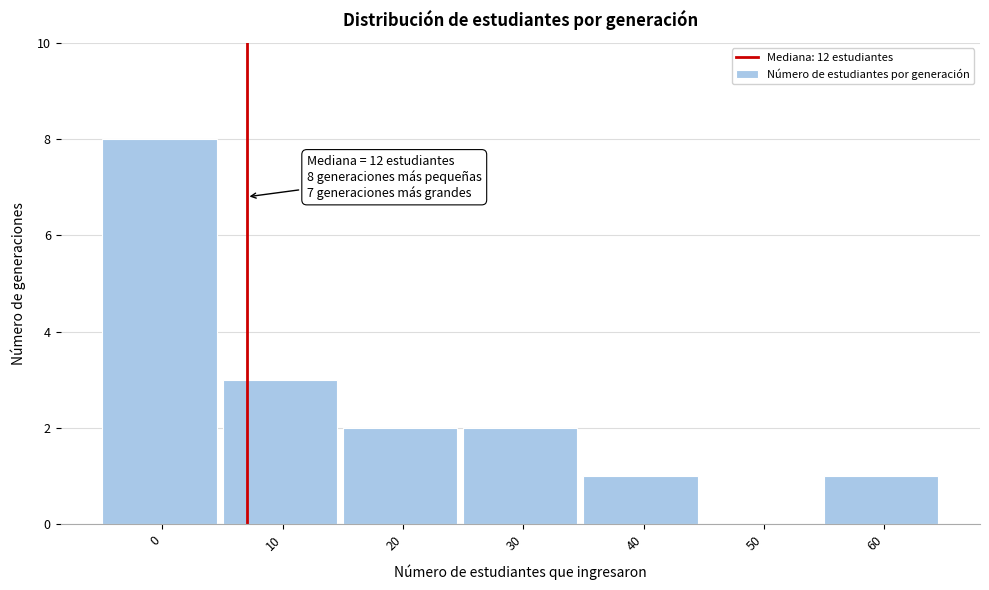

Reading left to right, transcribe all the data shown in this chart.

0=8	10=3	20=2	30=2	40=1	50=0	60=1